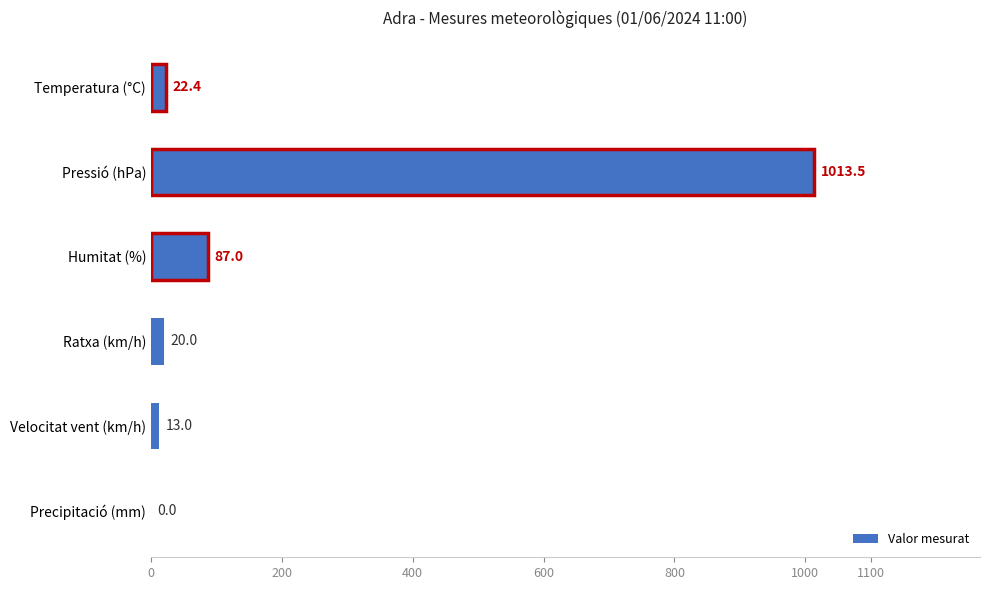

How many data points does each series have?

6